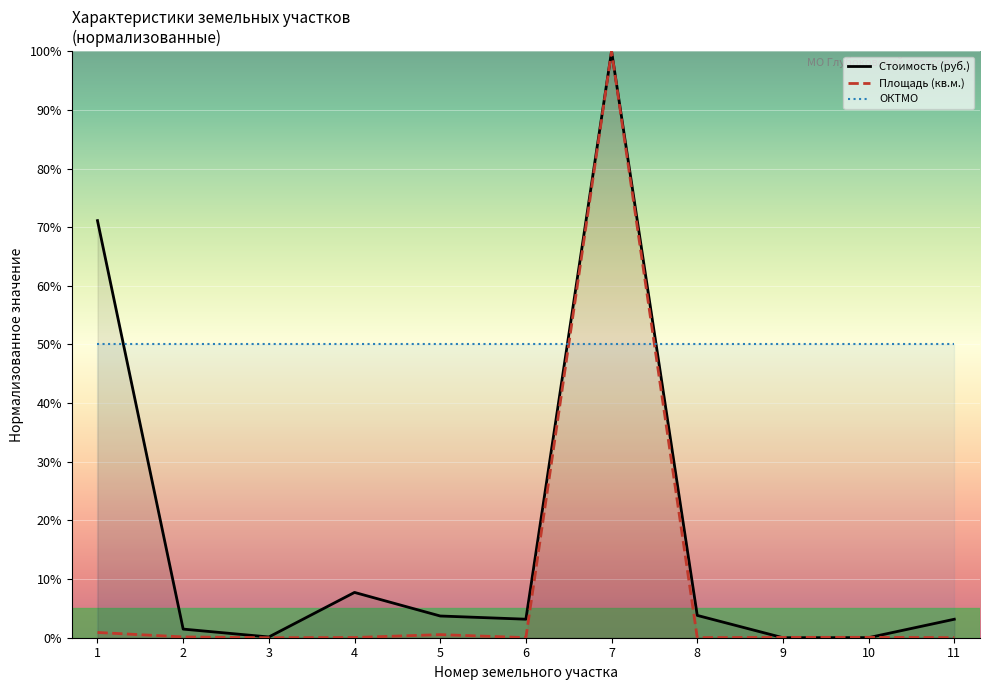

How many data points in Стоимость (руб.) are less than 3?

4